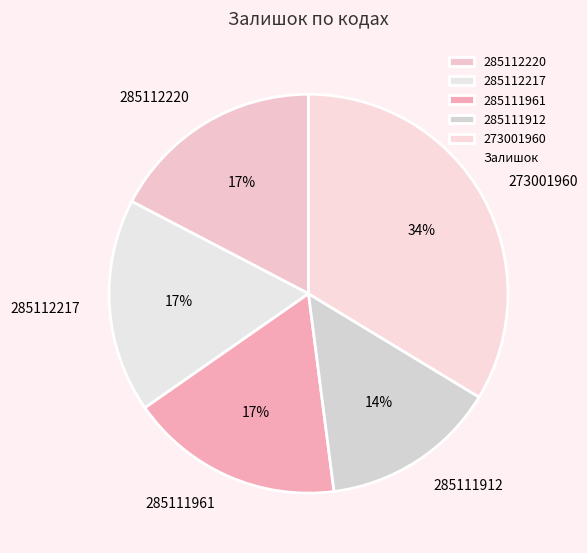

To the nearest percent, what is the difference between the 285111912 and 285112220 slice percentages?

3%